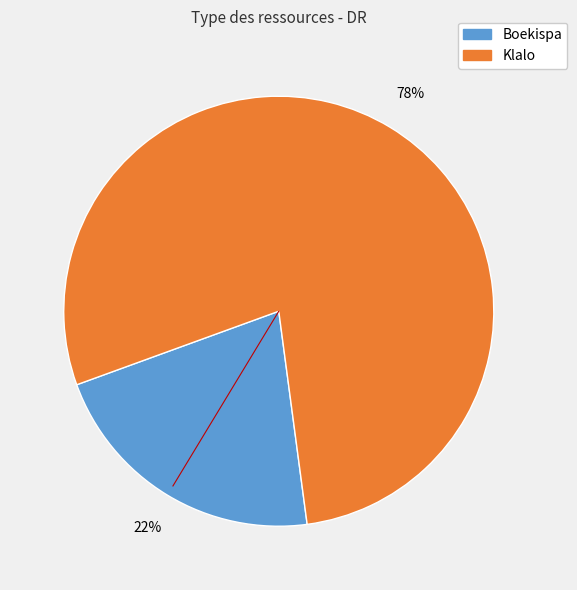

What is the largest slice in the pie chart?

Klalo